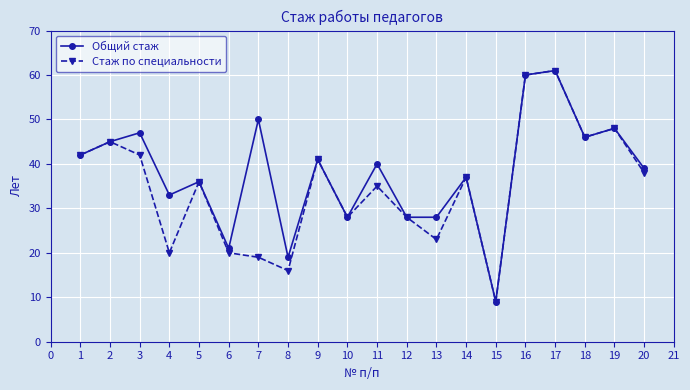

What is the value of the Общий стаж point at the 5th from the left?

36